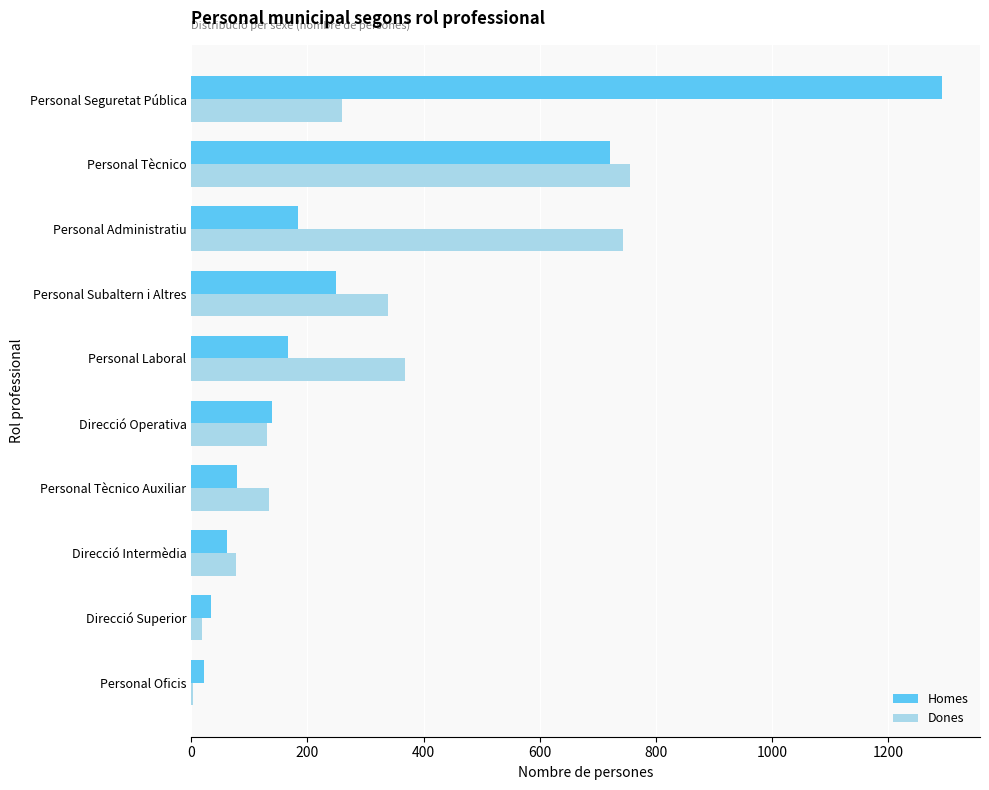

The Homes series shows 79 at Personal Tècnico Auxiliar. True or false?

True